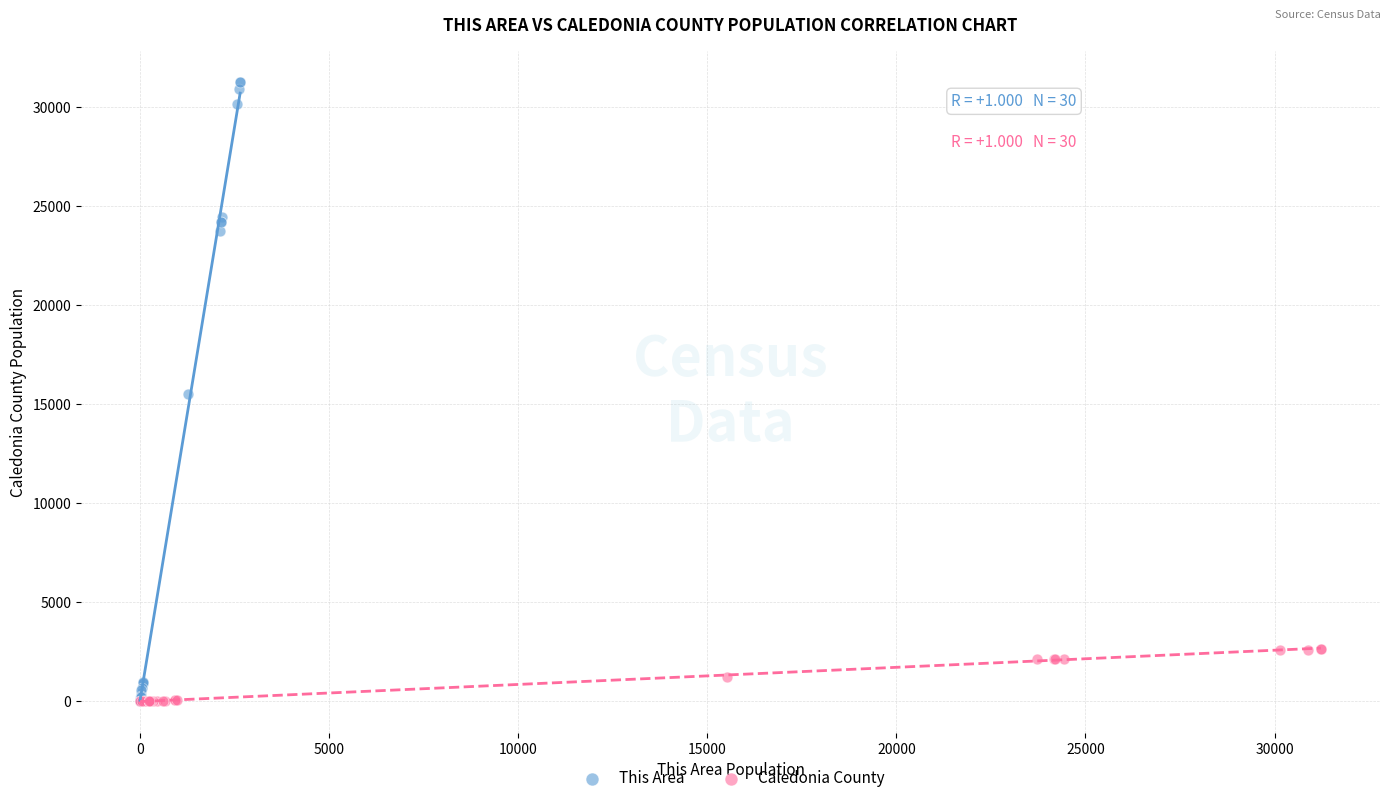

Which series reaches the maximum Y coordinate?

This Area